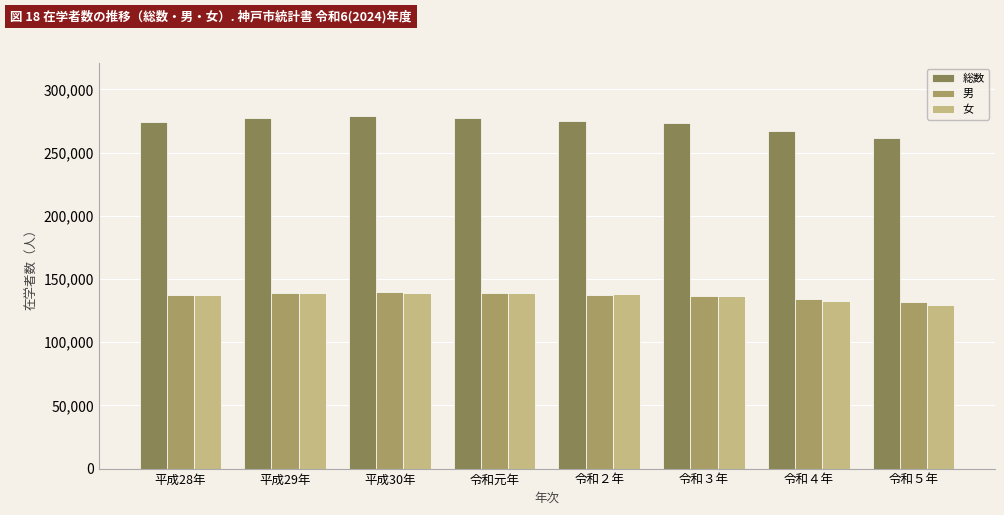

Are the bars horizontal?

No